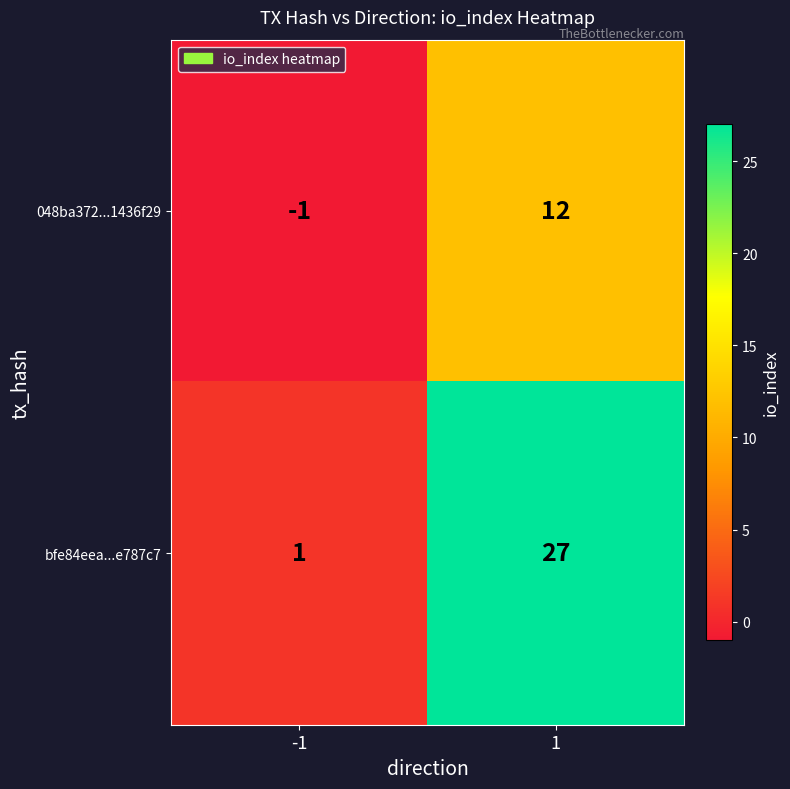

What is the greatest value displayed?

27